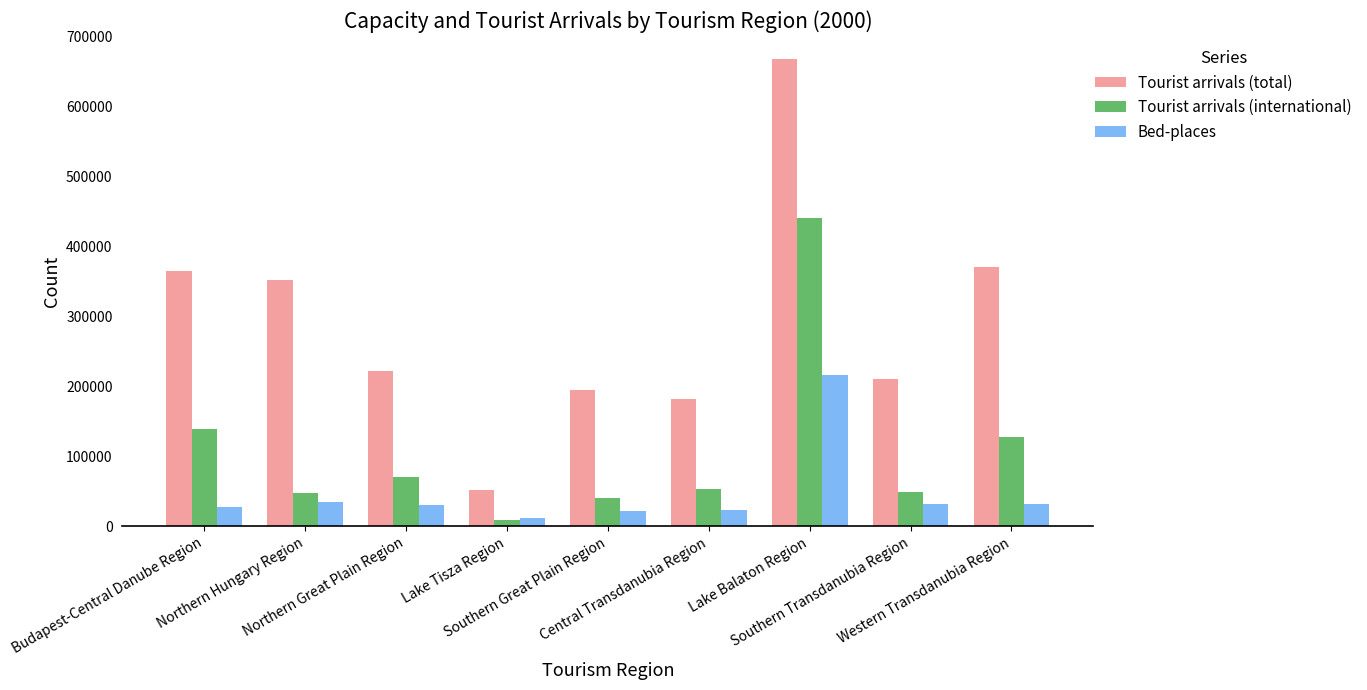

At which label does Bed-places first exceed 30584?

Northern Hungary Region